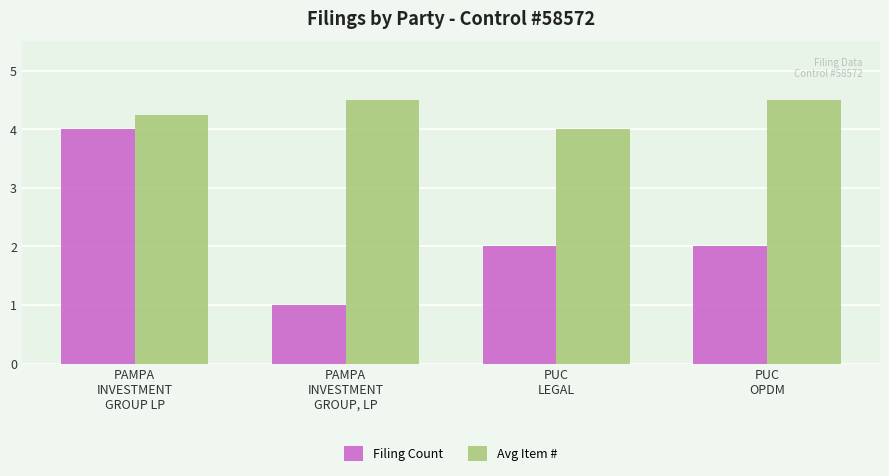

How many groups of bars are there?

4